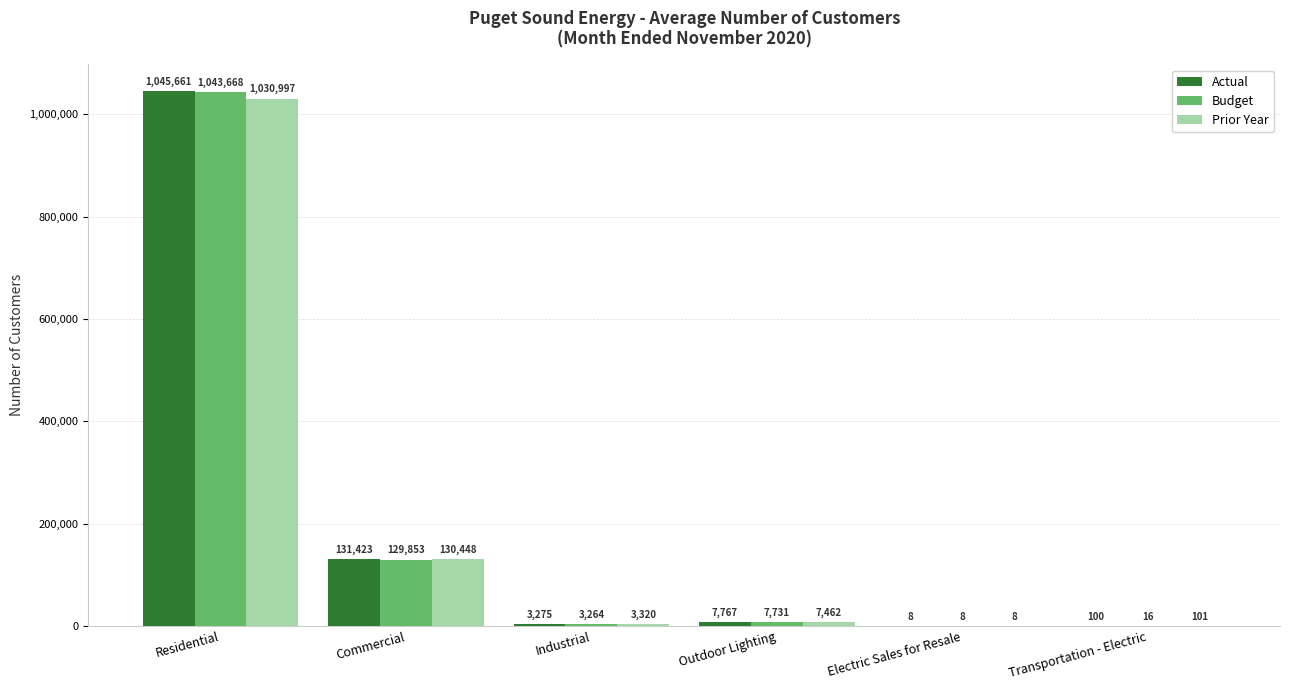

Which series has the largest range (max minus min)?

Actual